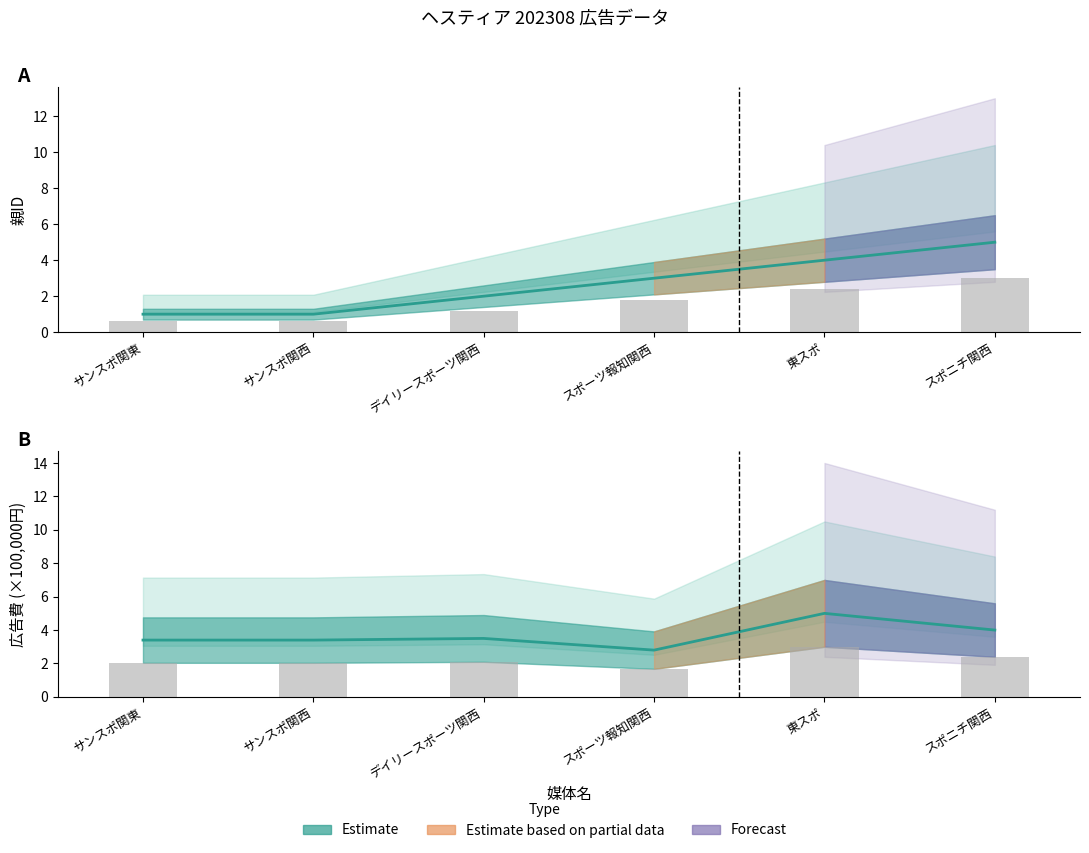

Which category has the lowest value in the 広告費 series?

スポーツ報知関西